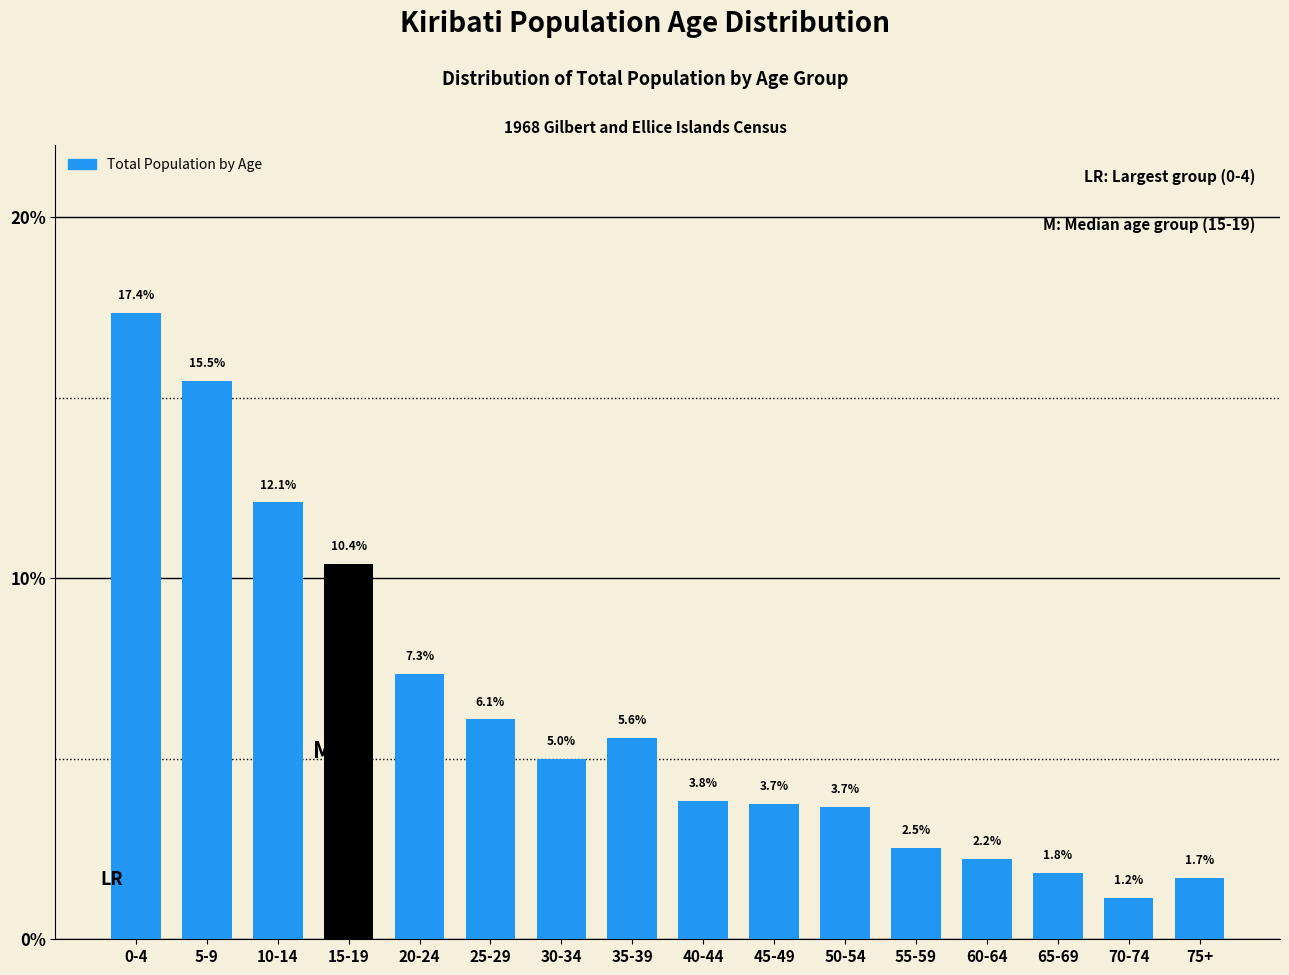

Reading left to right, what are all the values shown in this chart?

17.4	15.5	12.1	10.4	7.3	6.1	5.0	5.6	3.8	3.7	3.7	2.5	2.2	1.8	1.2	1.7